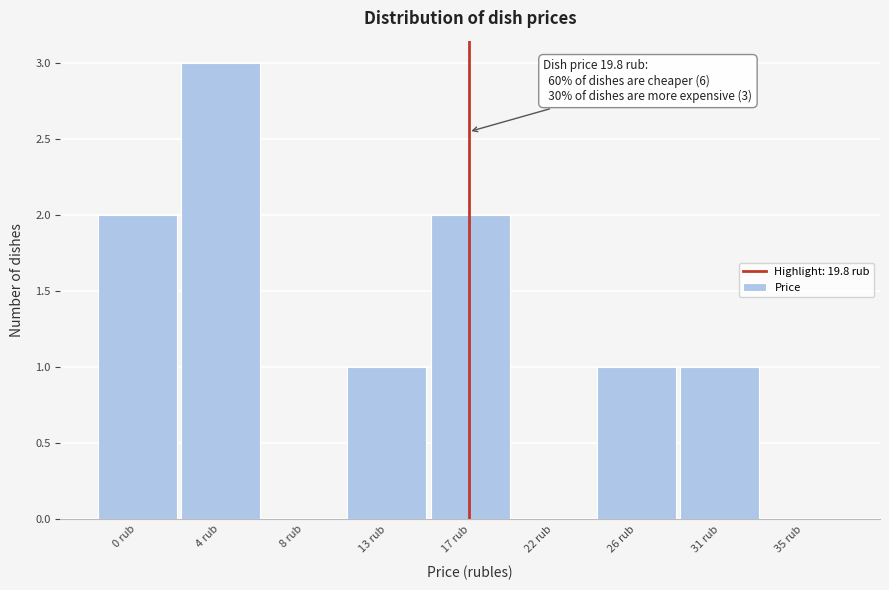

Reading left to right, extract all data points from this chart.

0 rub=2	4 rub=3	8 rub=0	13 rub=1	17 rub=2	22 rub=0	26 rub=1	31 rub=1	35 rub=0